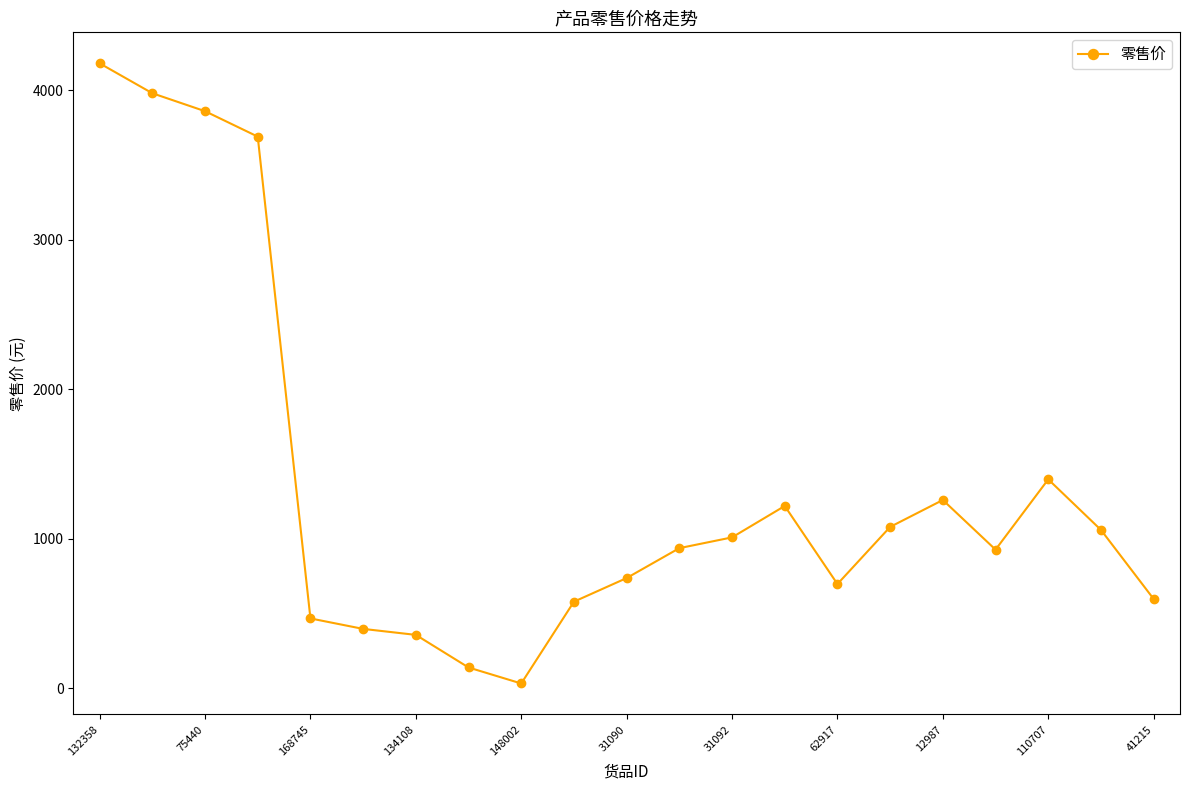

What is the greatest value displayed?

4180